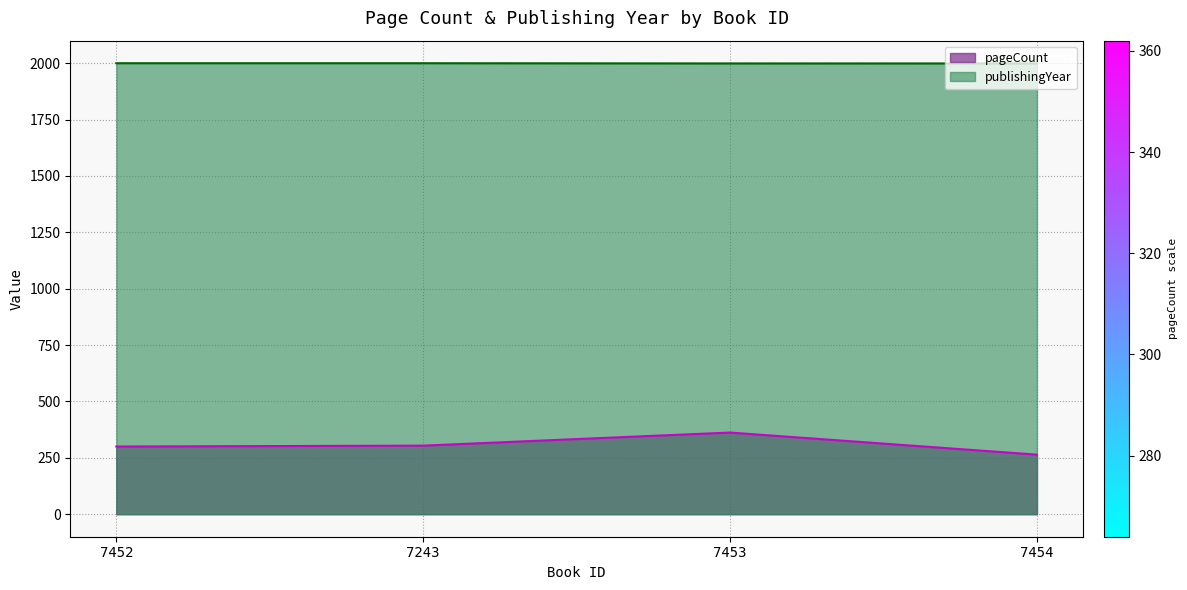

What is the total value across all series at 7243?

2304